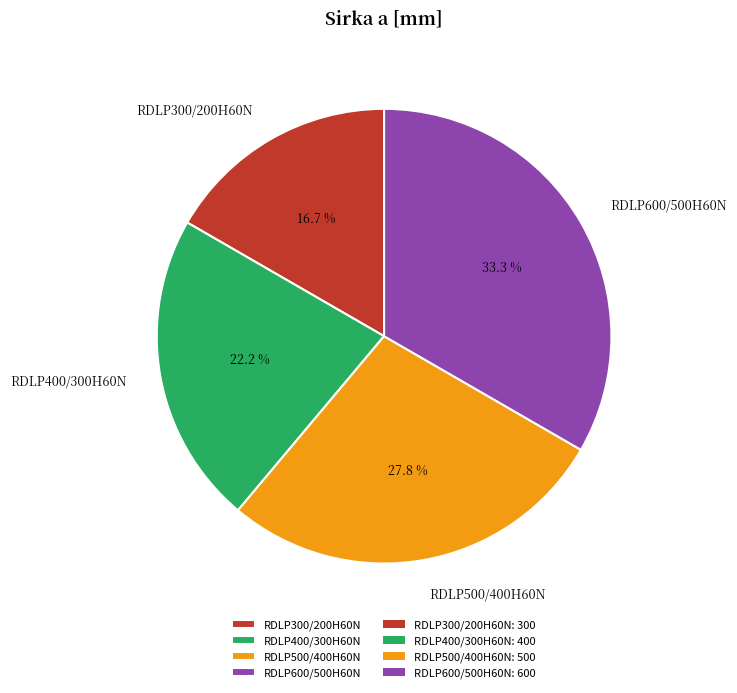

To the nearest percent, what percentage of the pie is RDLP300/200H60N?

17%